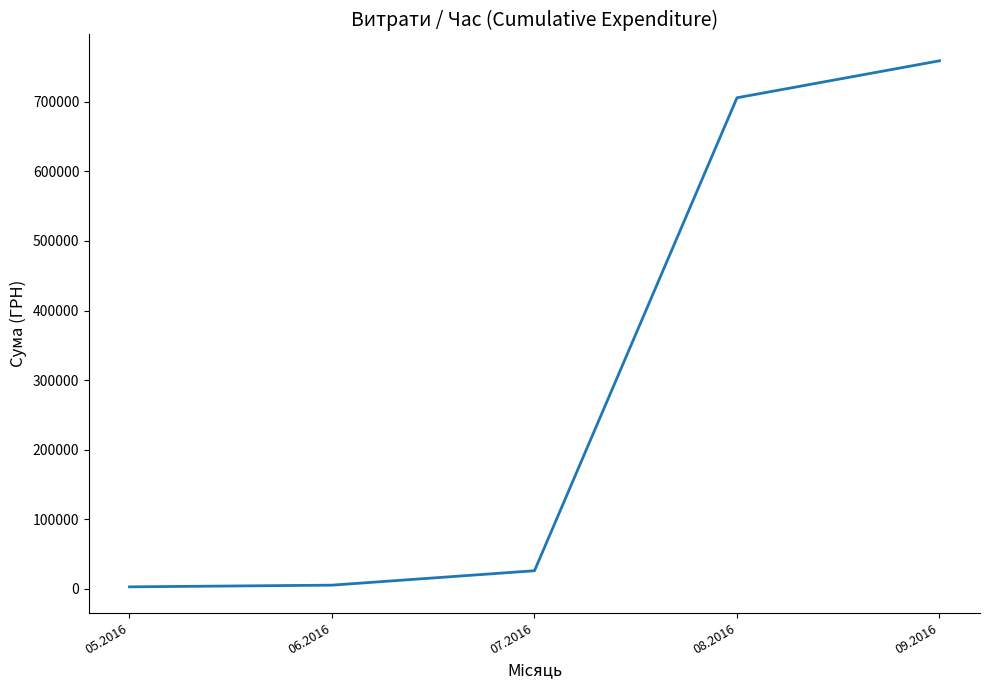

How many values exceed 25795?

3